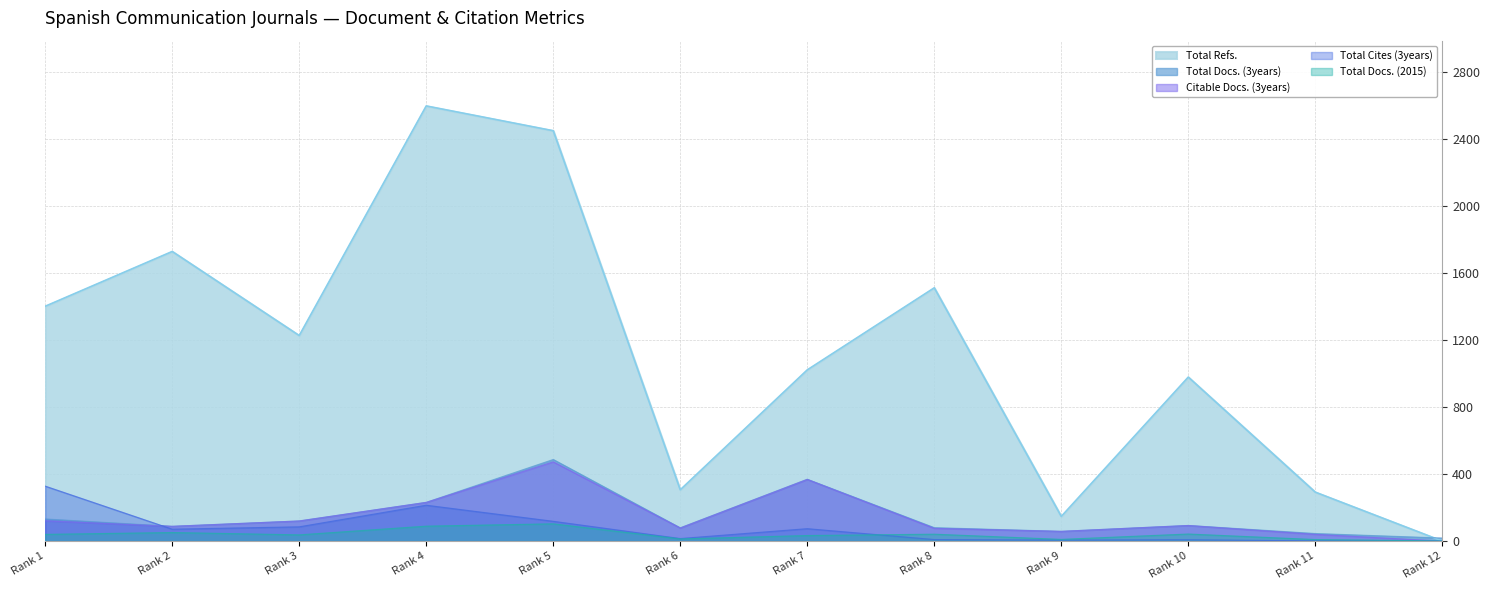

How many intersections are there between Total Docs. (2015) and Total Cites (3years)?

1